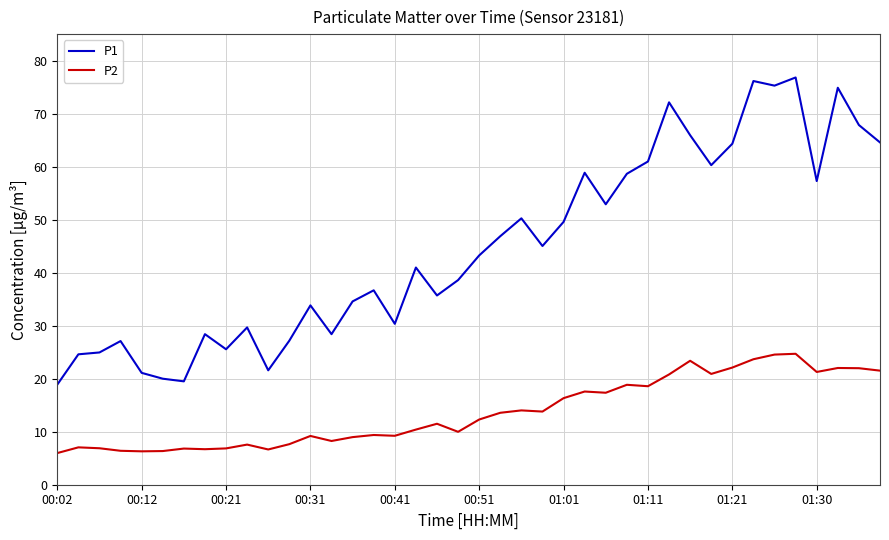

What is the sum of all P1 values?

1789.5